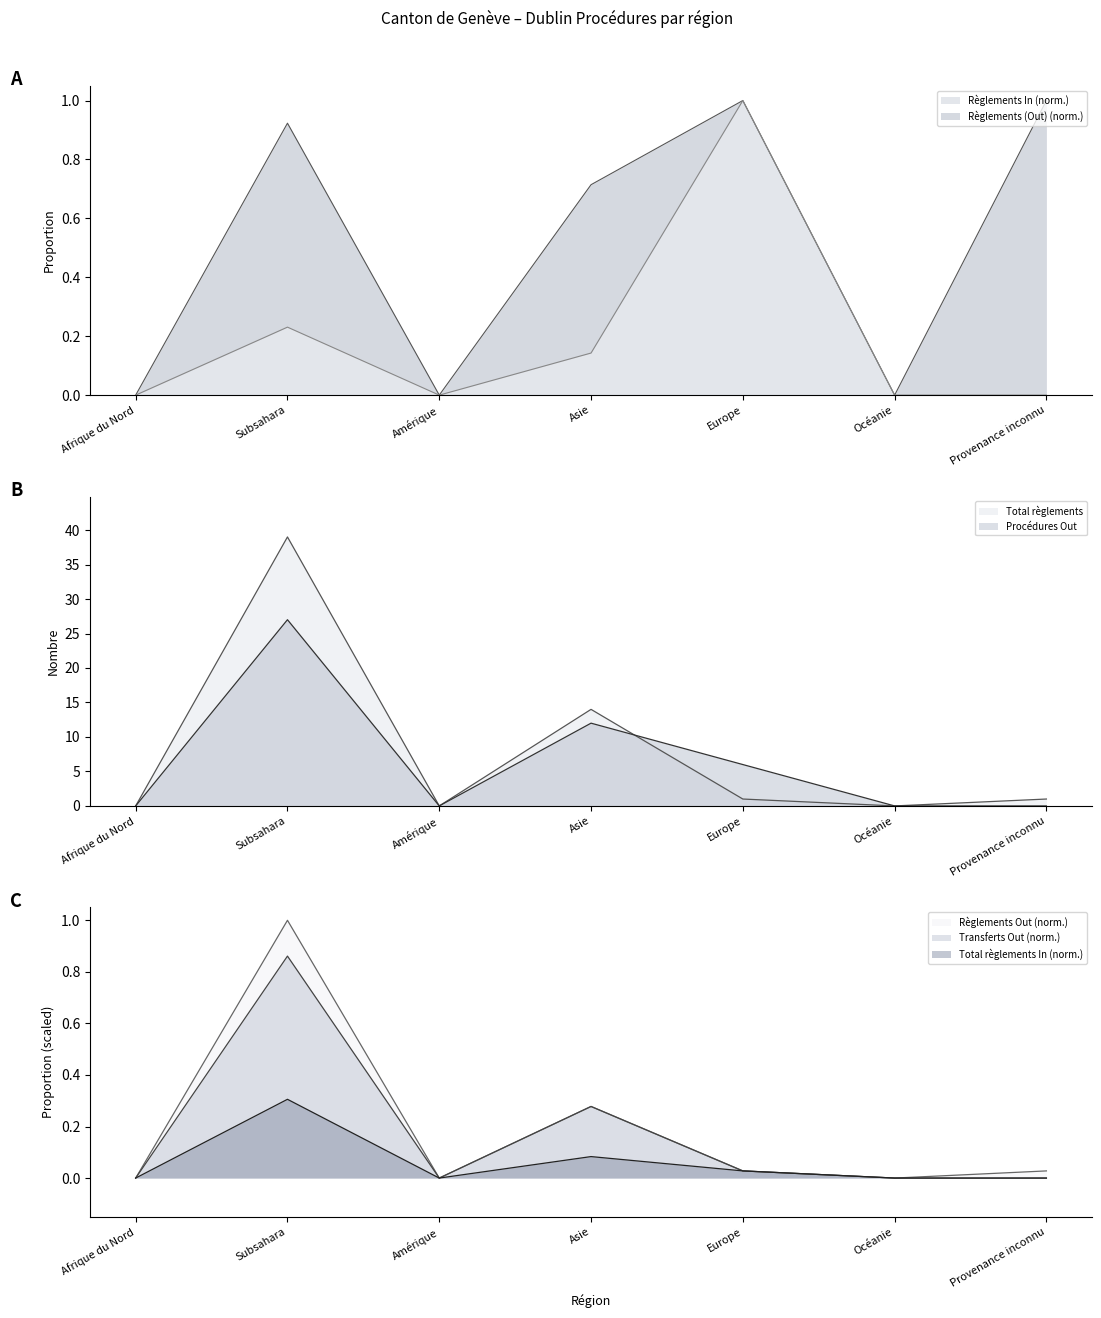

Count the Procédures Out values in the range 0 to 12.

6